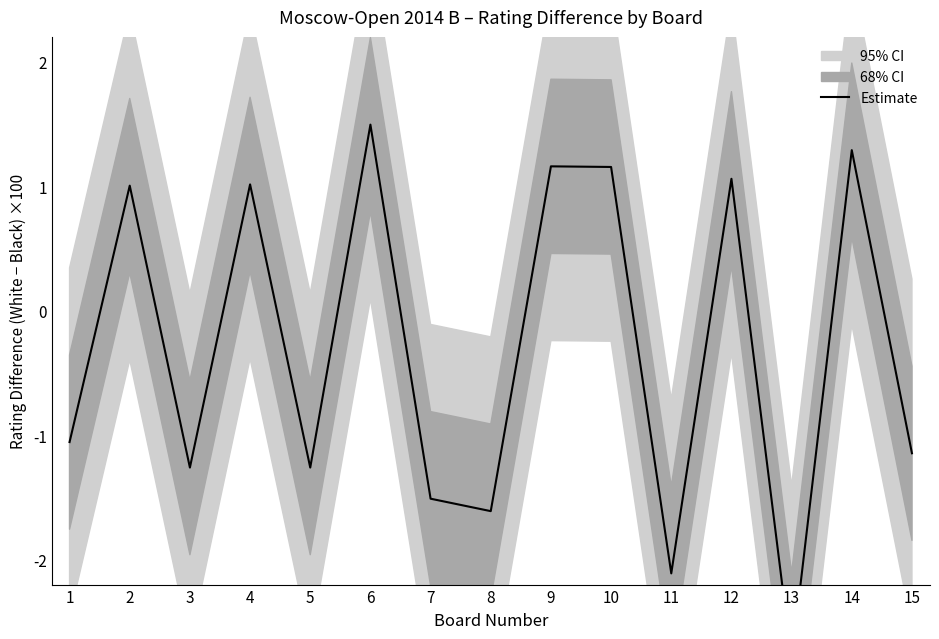

Does the chart display data point markers on the line(s)?

No